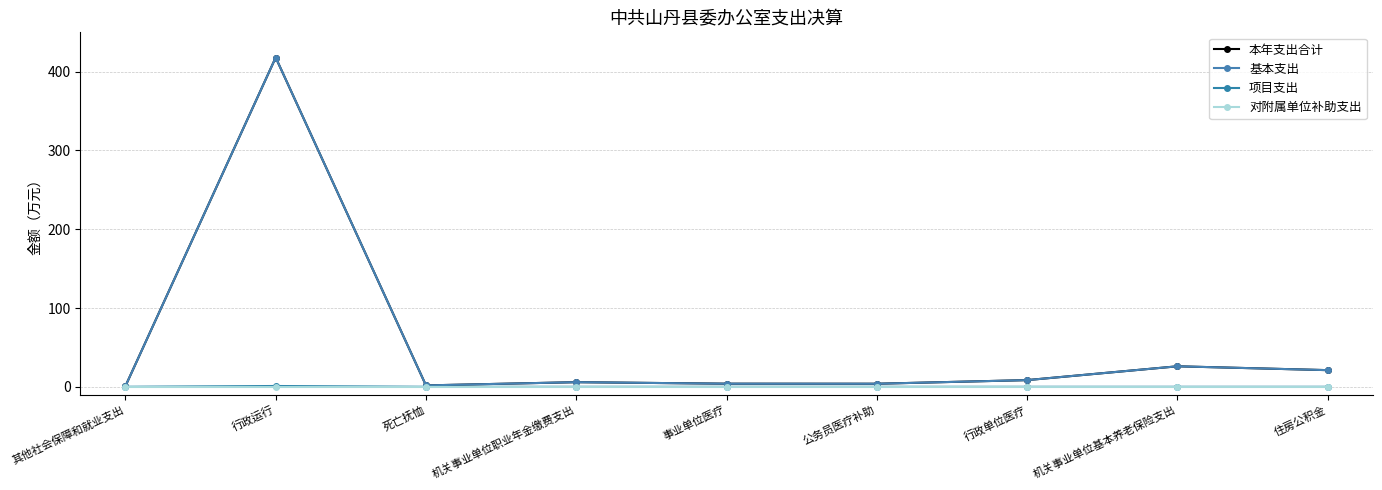

True or false: 基本支出 and 项目支出 cross at least once.

False